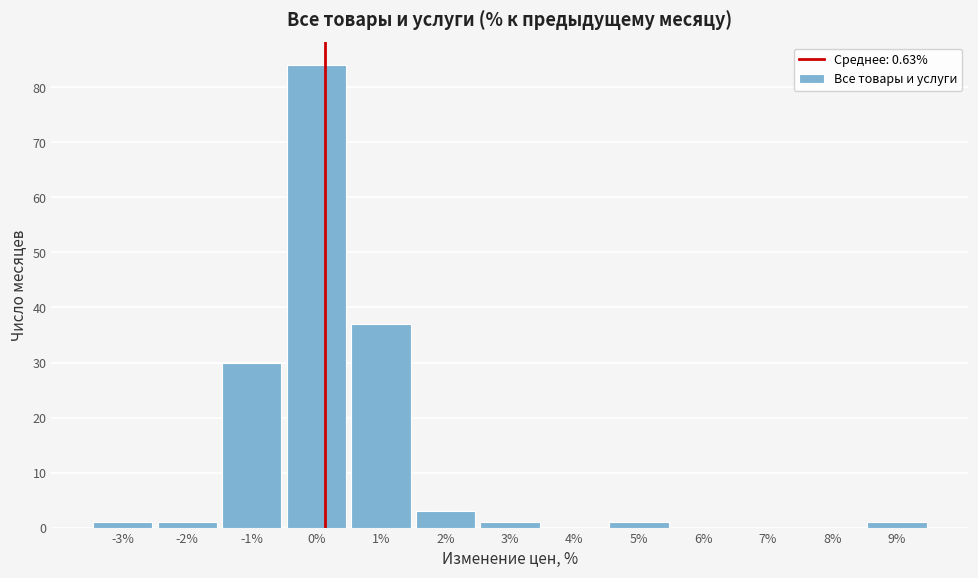

Reading left to right, what are all the values shown in this chart?

-3%=1	-2%=1	-1%=30	0%=84	1%=37	2%=3	3%=1	4%=0	5%=1	6%=0	7%=0	8%=0	9%=1